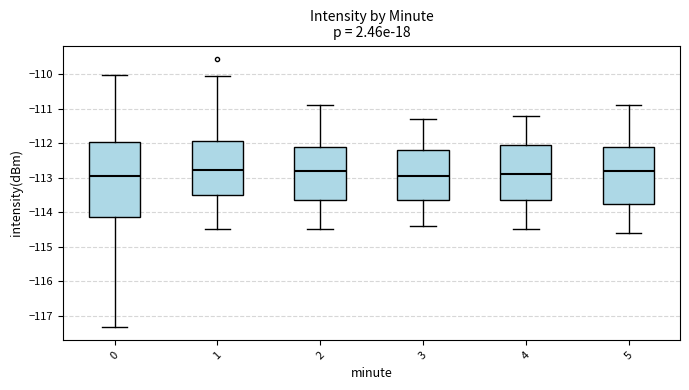

Where does the median line of the box at x = 2 sit on the y-axis? The values are not printed on the chart, so give them approximately, as read against the axis.

-112.8